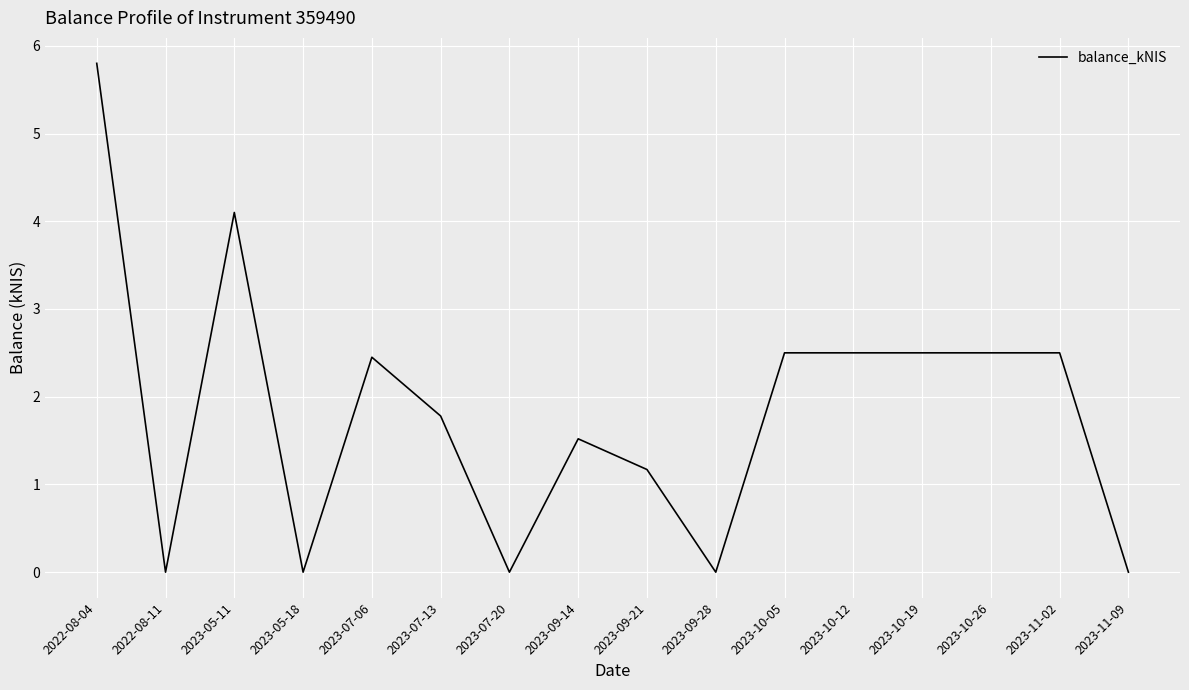

What is the greatest value displayed?

5.8